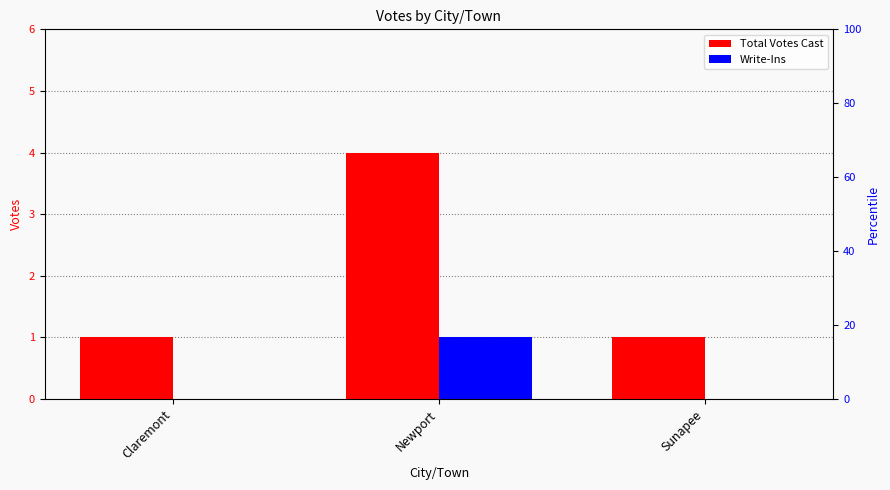

At which label does Total Votes Cast reach its minimum?

Claremont